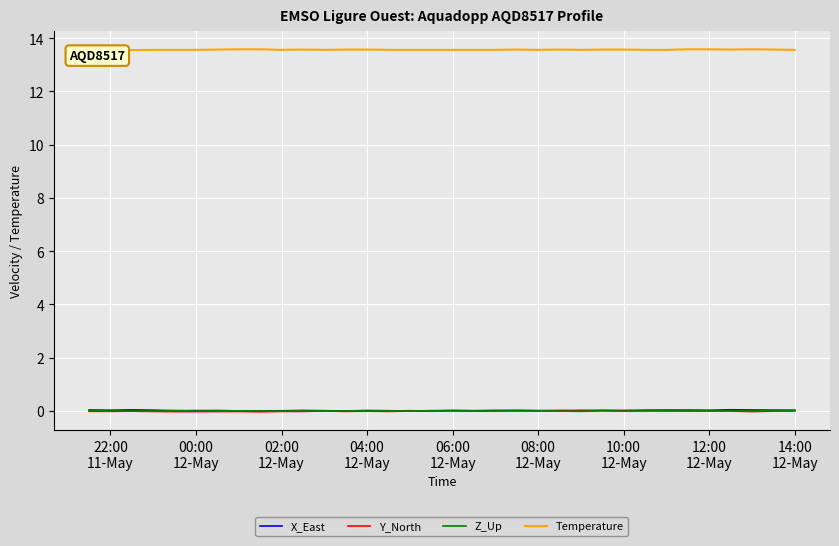

What is the value of the Temperature point at the 26th from the left?

13.6